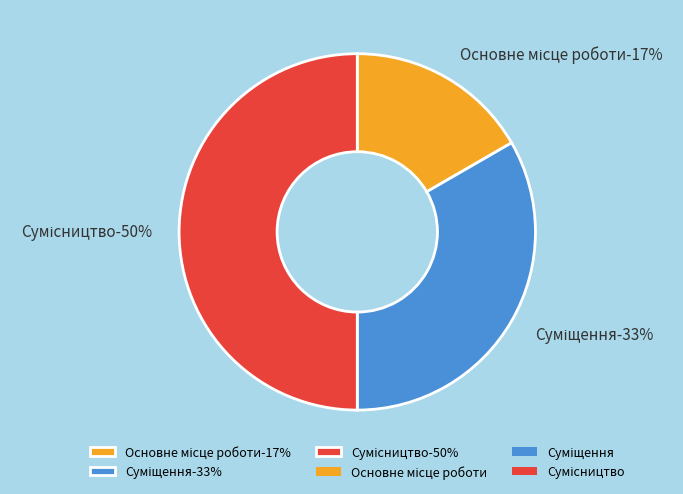

What percentage is the Суміщення slice, to the nearest percent?

33%